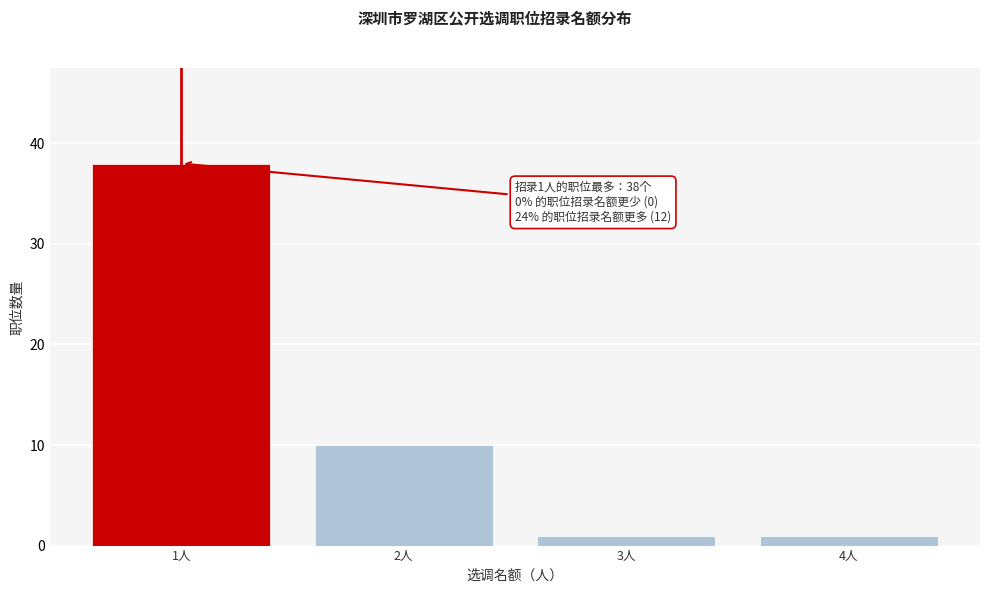

Which range on the x-axis has the tallest bar?

0.5 to 1.5